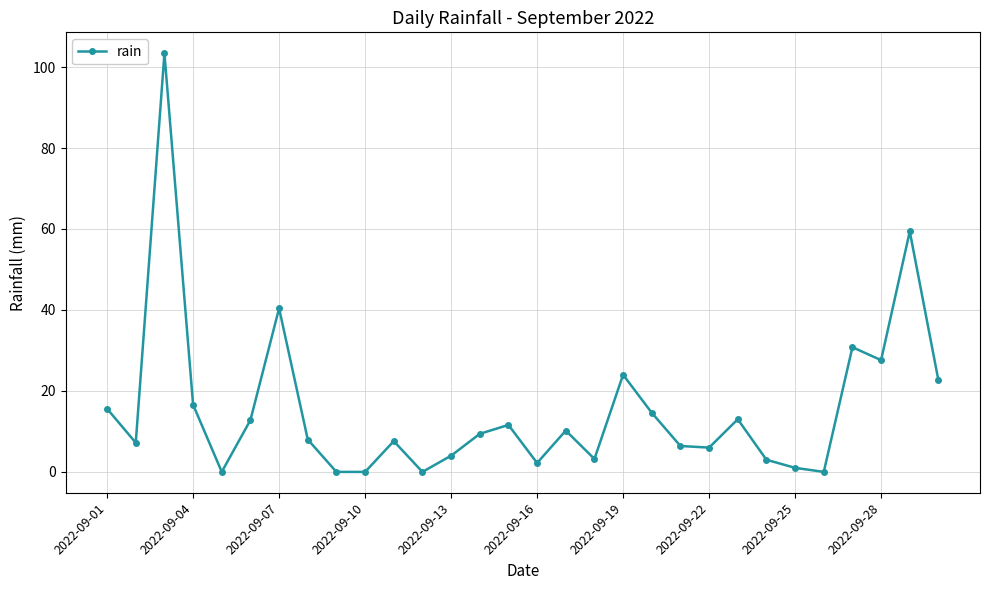

What is the average value?

15.4